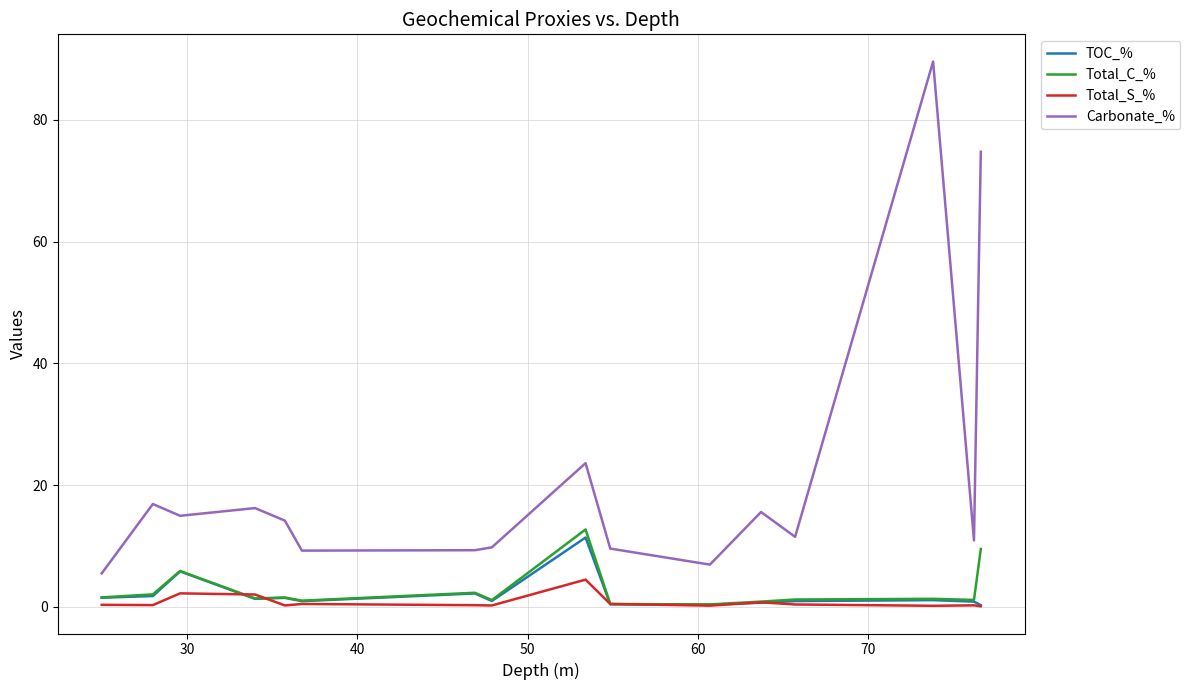

How many lines are shown in the chart?

4